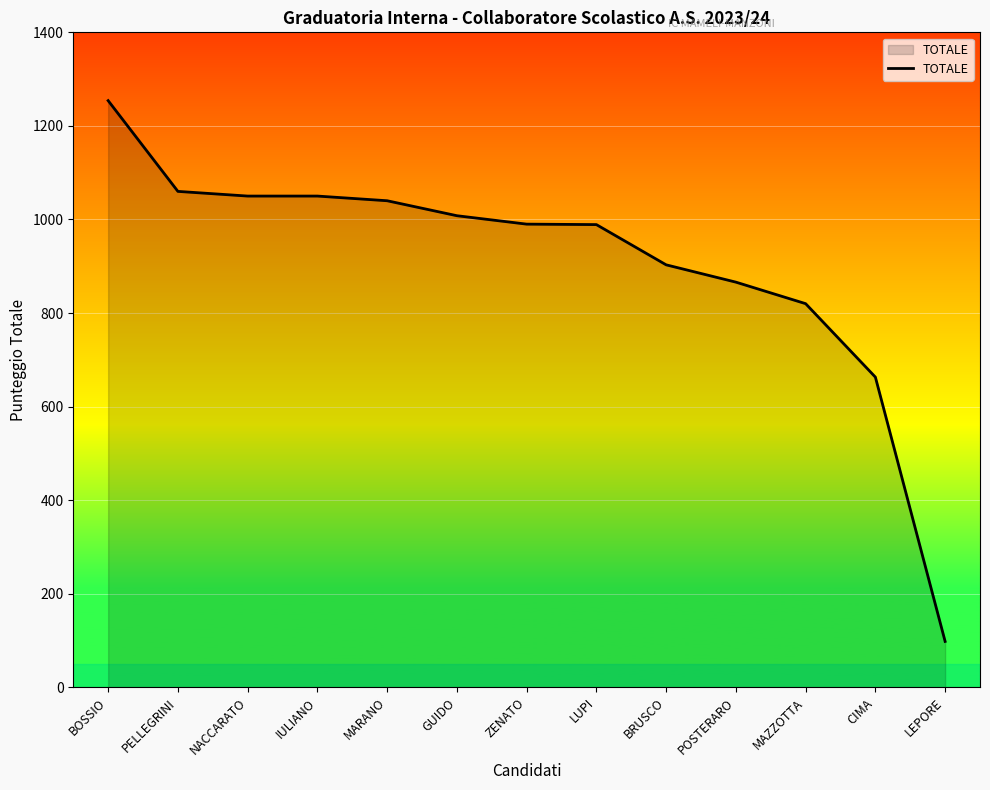

Approximately how many times larger is the value at ZENATO compared to NACCARATO?

0.9